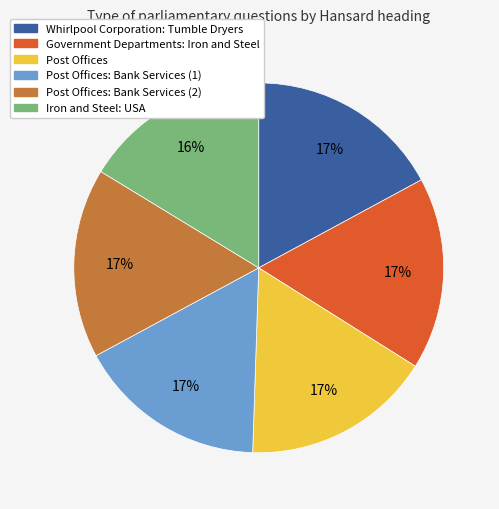

Is there any slice that represents more than half of the pie?

No